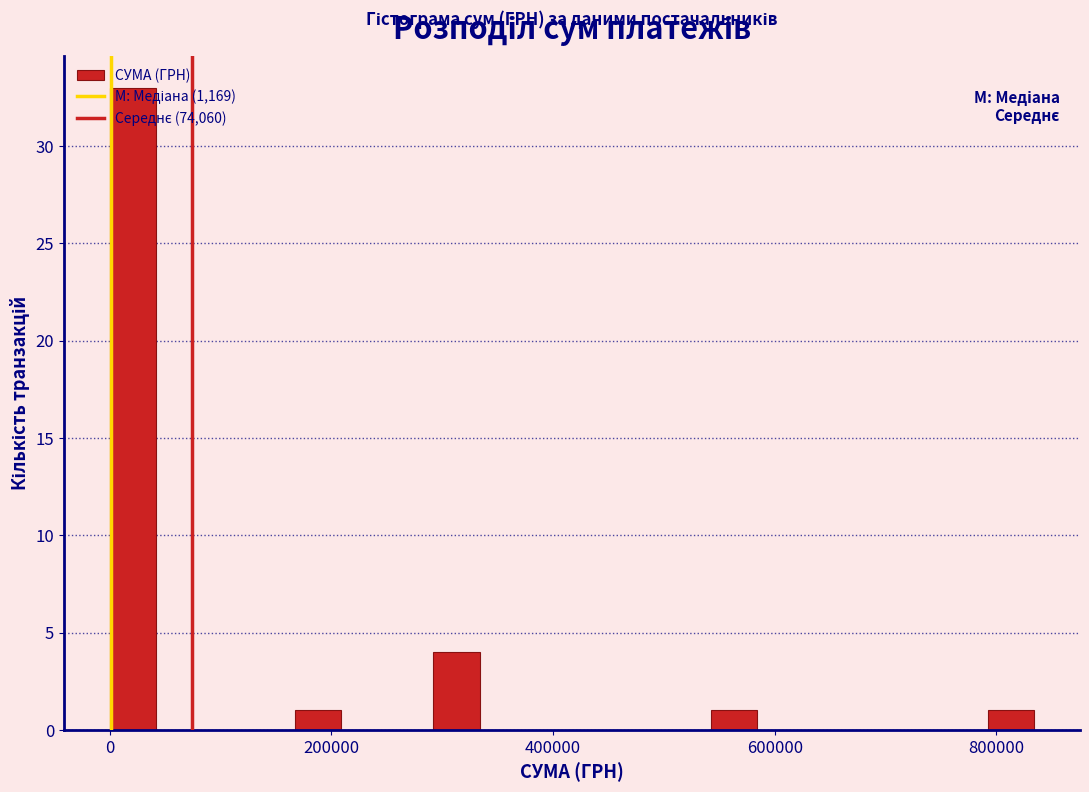

Around what value on the x-axis is the tallest bar? Give the approximate position of its centre, as read against the axis.

20000